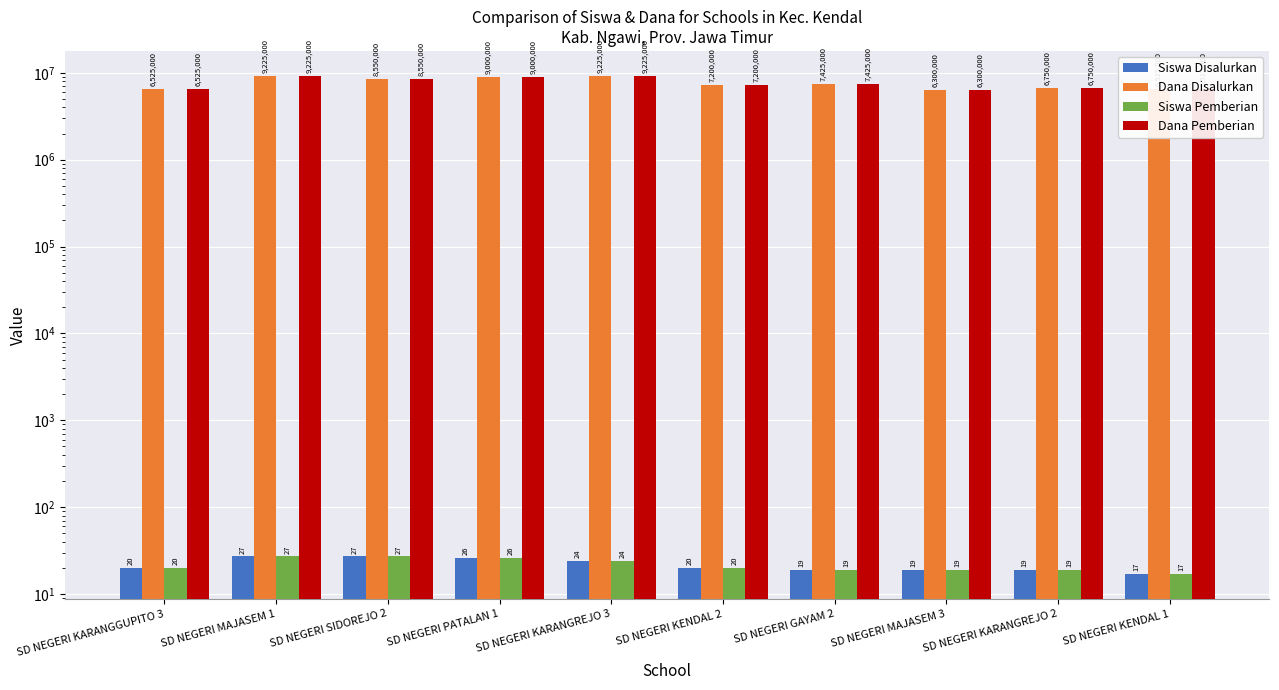

At how many categories does at least one series exceed 5349516?

10